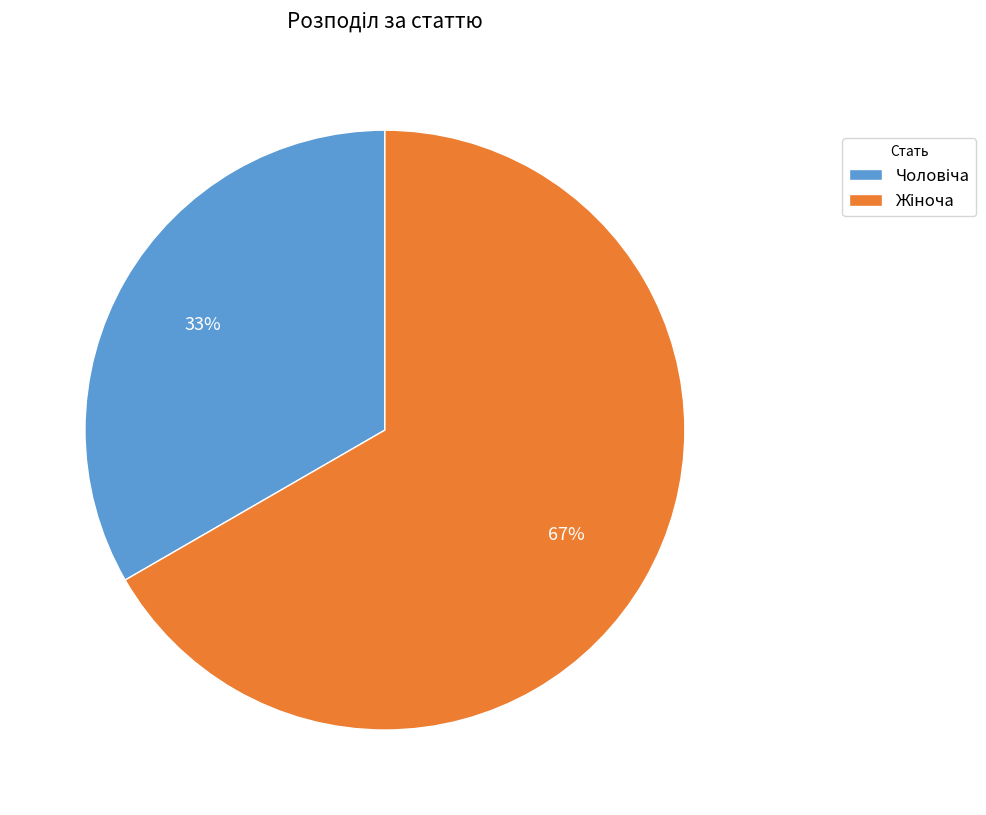

Is there any slice that represents more than half of the pie?

Yes